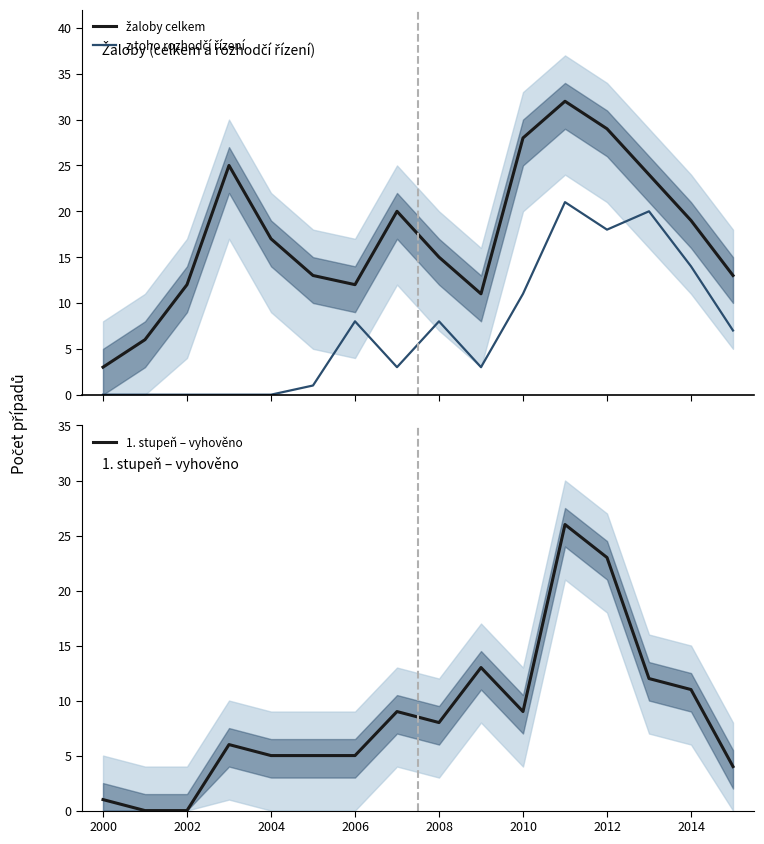

How many lines are shown in the chart?

3